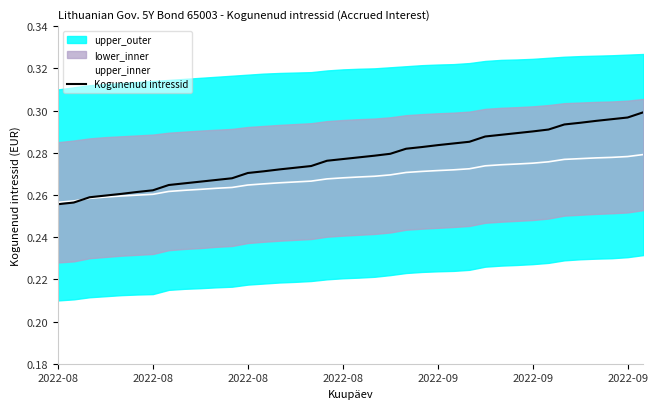

Between 2022-09 and 29, which series saw the biggest shift?

Kogunenud intressid